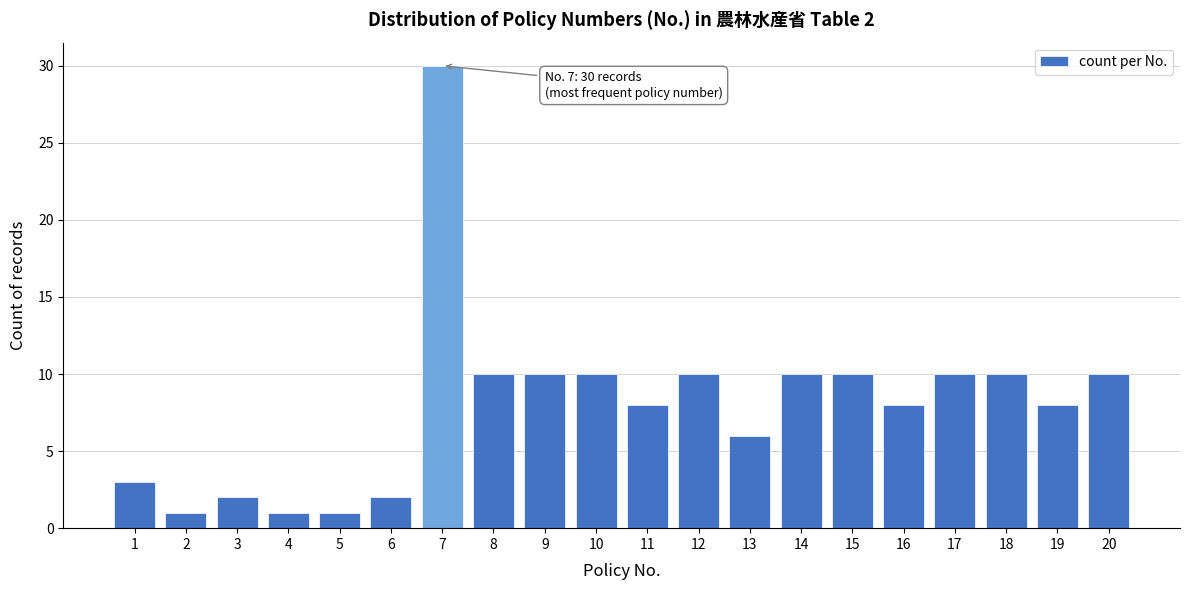

Reading right to left, extract all data points from this chart.

20=10	19=8	18=10	17=10	16=8	15=10	14=10	13=6	12=10	11=8	10=10	9=10	8=10	7=30	6=2	5=1	4=1	3=2	2=1	1=3